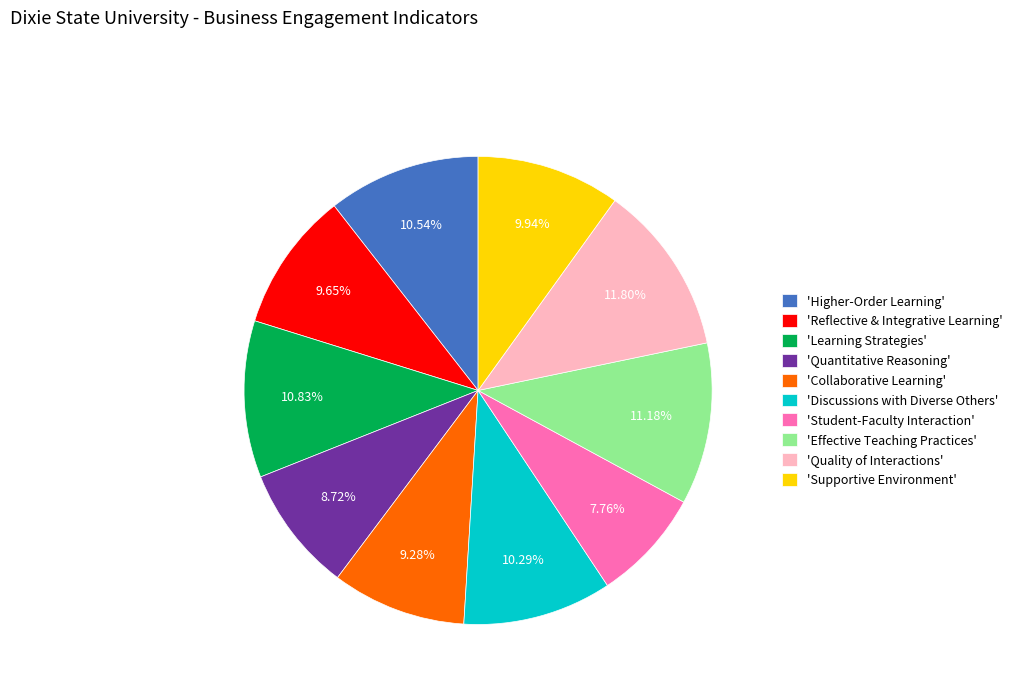

How many slices are in this pie chart?

10